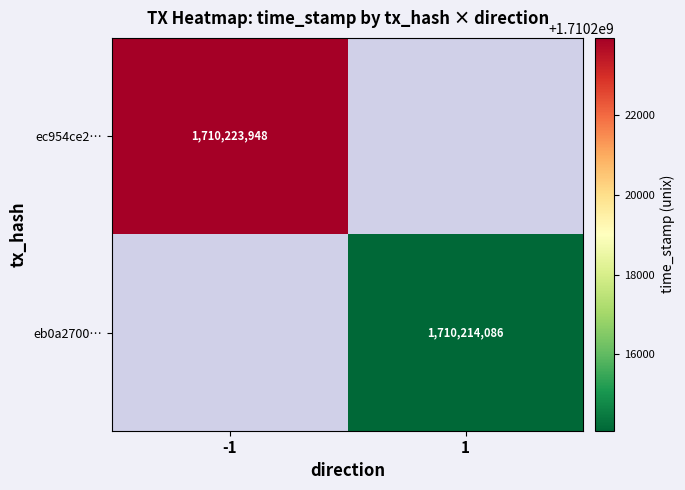

True or false: eb0a2700… has a value of 1710214086 at 1.

True